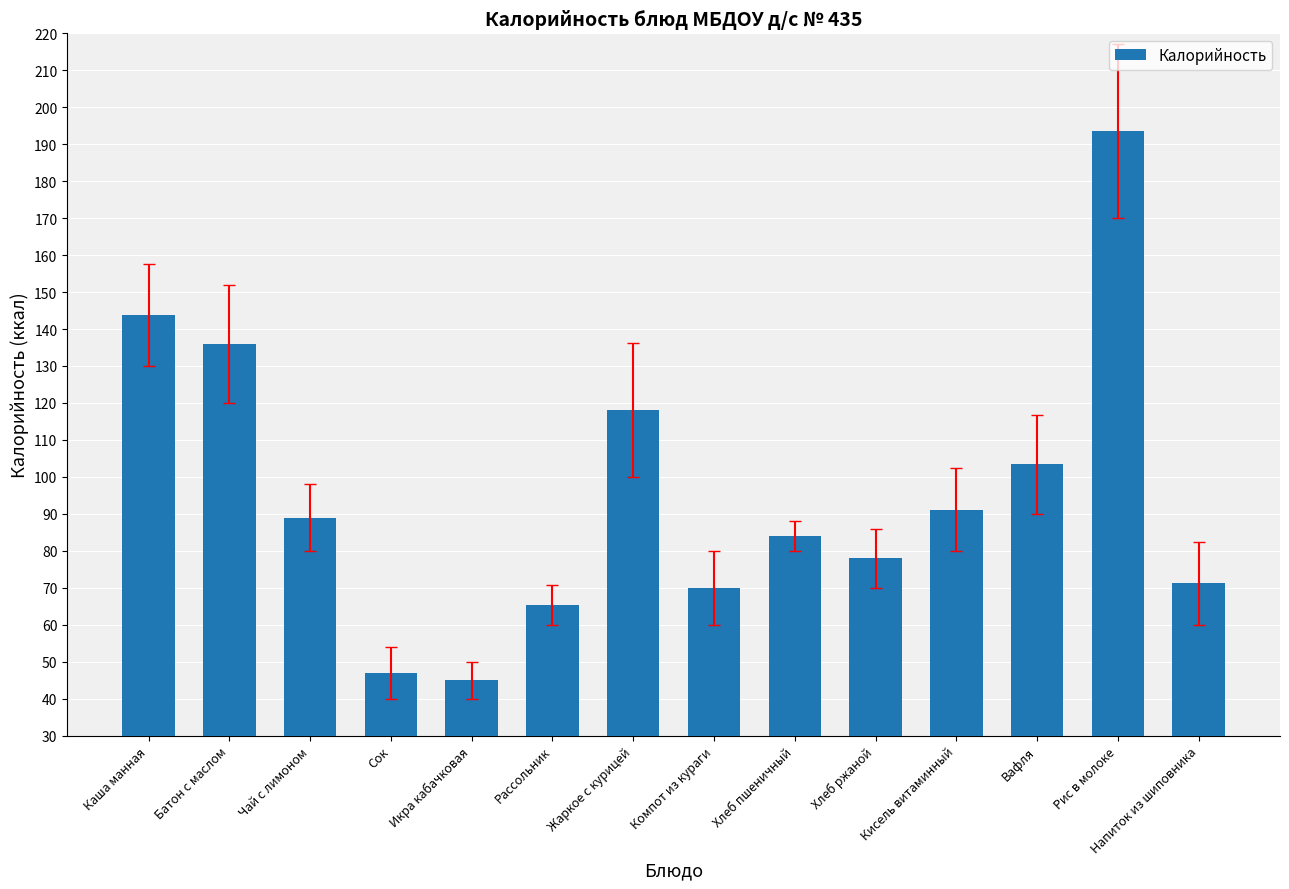

What is the approximate value at Хлеб ржаной?

78.0